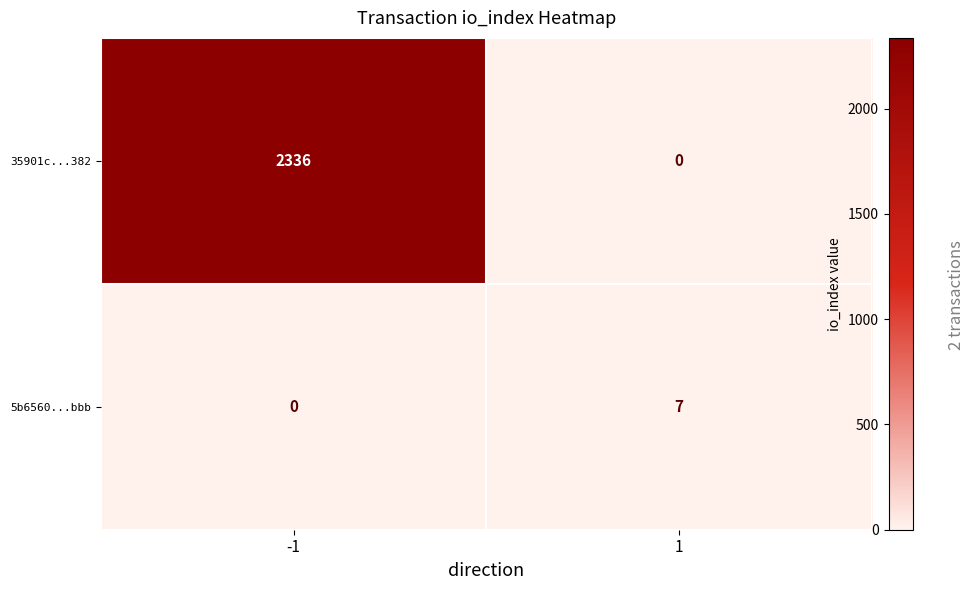

What is the total value across all series at 1?

7